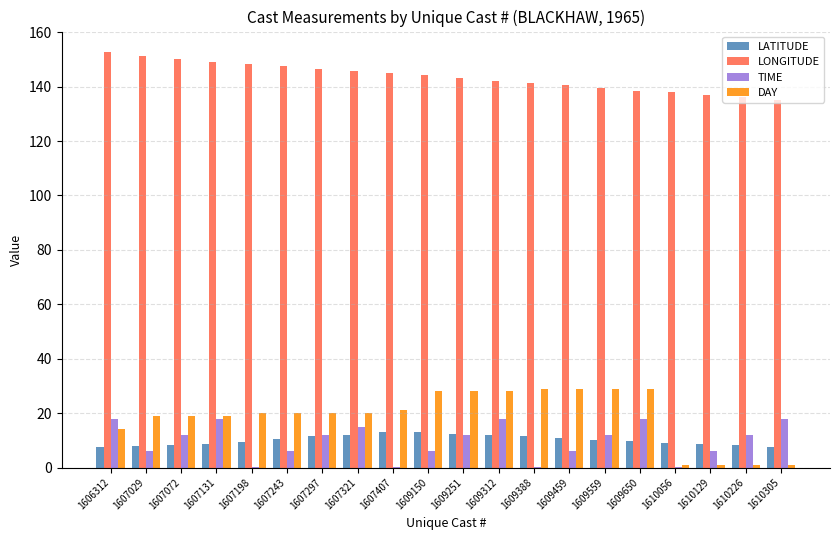

What is the sum of the LONGITUDE values at 1607029 and 1609459?

292.0